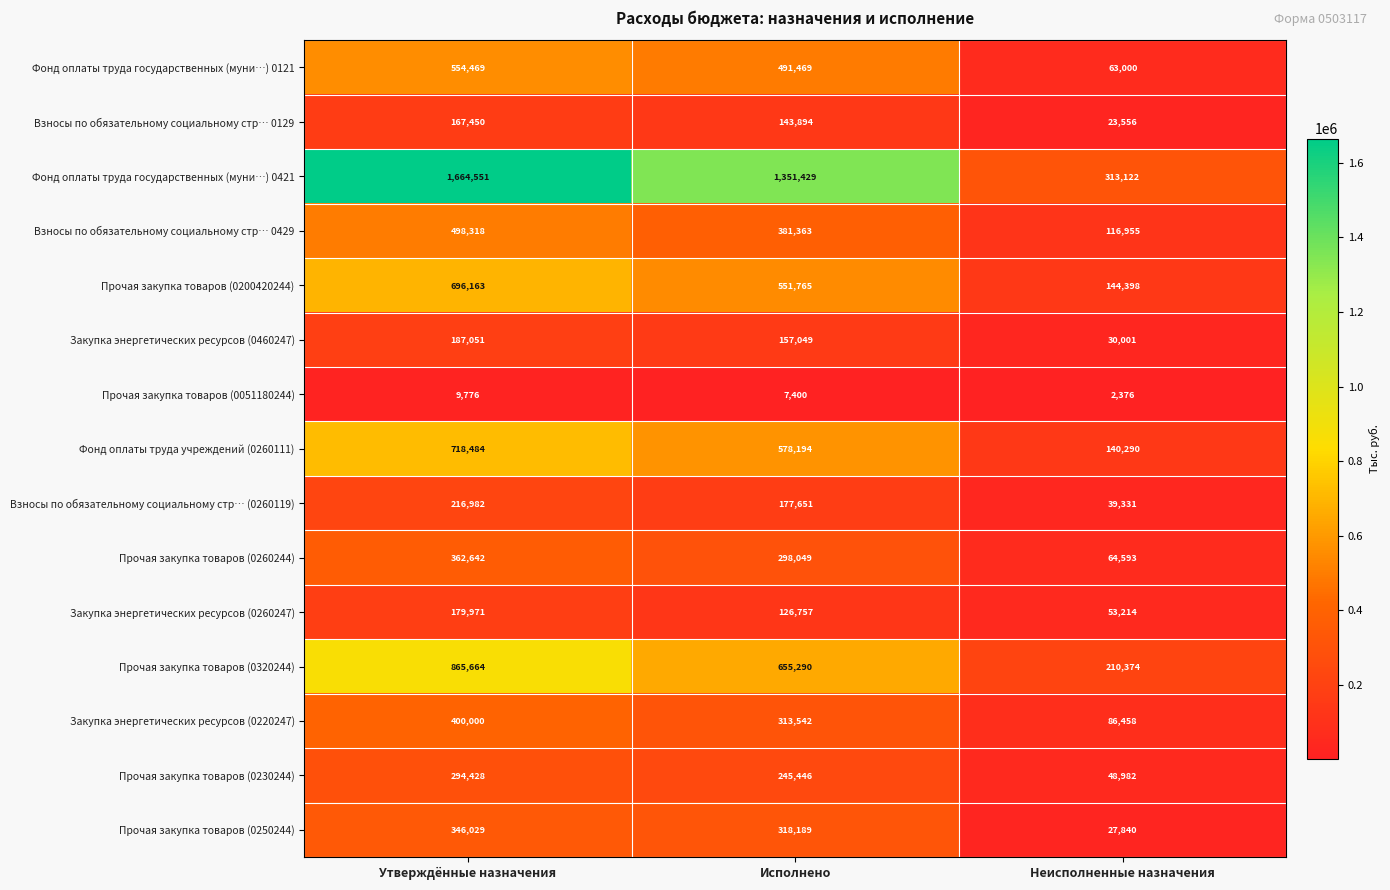

True or false: Взносы по обязательному социальному стр… 0429 has a value of 381363 at Исполнено.

True